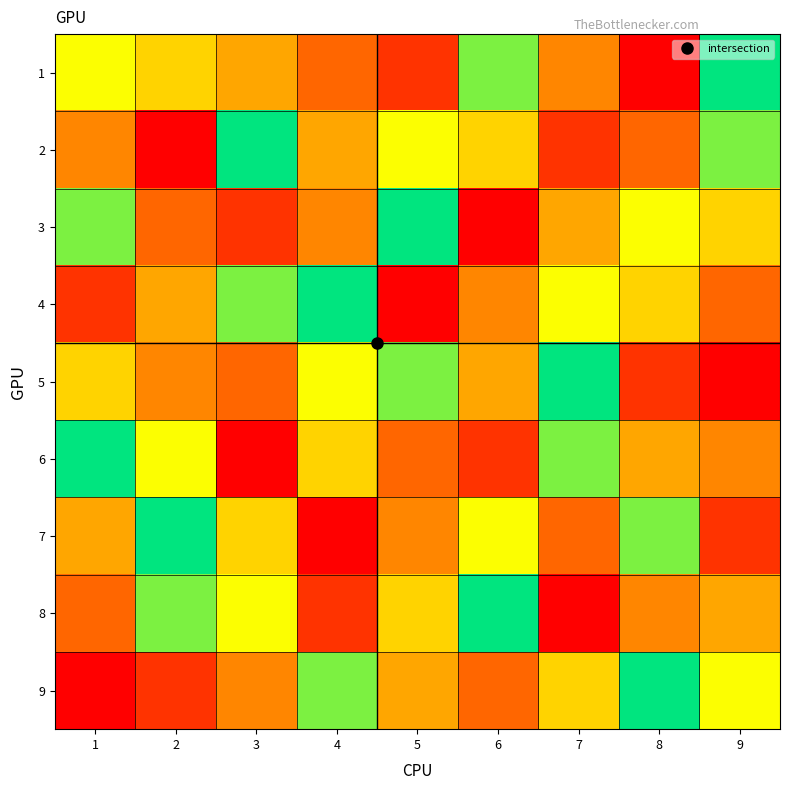

Reading left to right, what are all the values shown in this chart?

1: 1=7	2=6	3=5	4=3	5=2	6=8	7=4	8=1	9=9
2: 1=4	2=1	3=9	4=5	5=7	6=6	7=2	8=3	9=8
3: 1=8	2=3	3=2	4=4	5=9	6=1	7=5	8=7	9=6
4: 1=2	2=5	3=8	4=9	5=1	6=4	7=7	8=6	9=3
5: 1=6	2=4	3=3	4=7	5=8	6=5	7=9	8=2	9=1
6: 1=9	2=7	3=1	4=6	5=3	6=2	7=8	8=5	9=4
7: 1=5	2=9	3=6	4=1	5=4	6=7	7=3	8=8	9=2
8: 1=3	2=8	3=7	4=2	5=6	6=9	7=1	8=4	9=5
9: 1=1	2=2	3=4	4=8	5=5	6=3	7=6	8=9	9=7